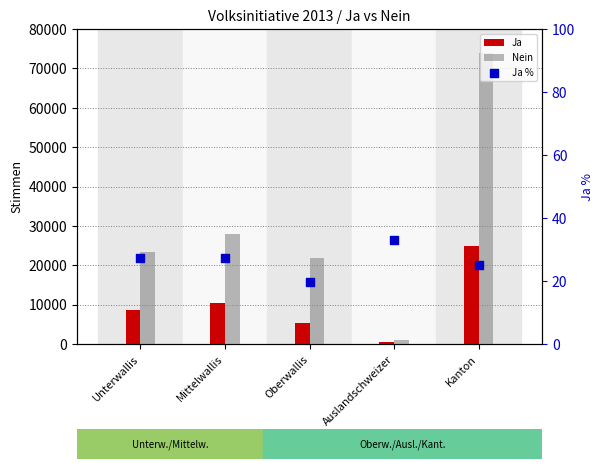

Is the value of Ja % at Mittelwallis greater than the value of Nein at Oberwallis?

No